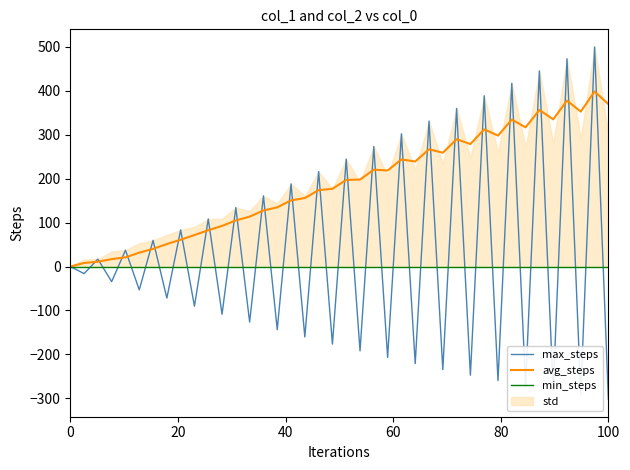

What is the highest value of the max_steps series?

500.0